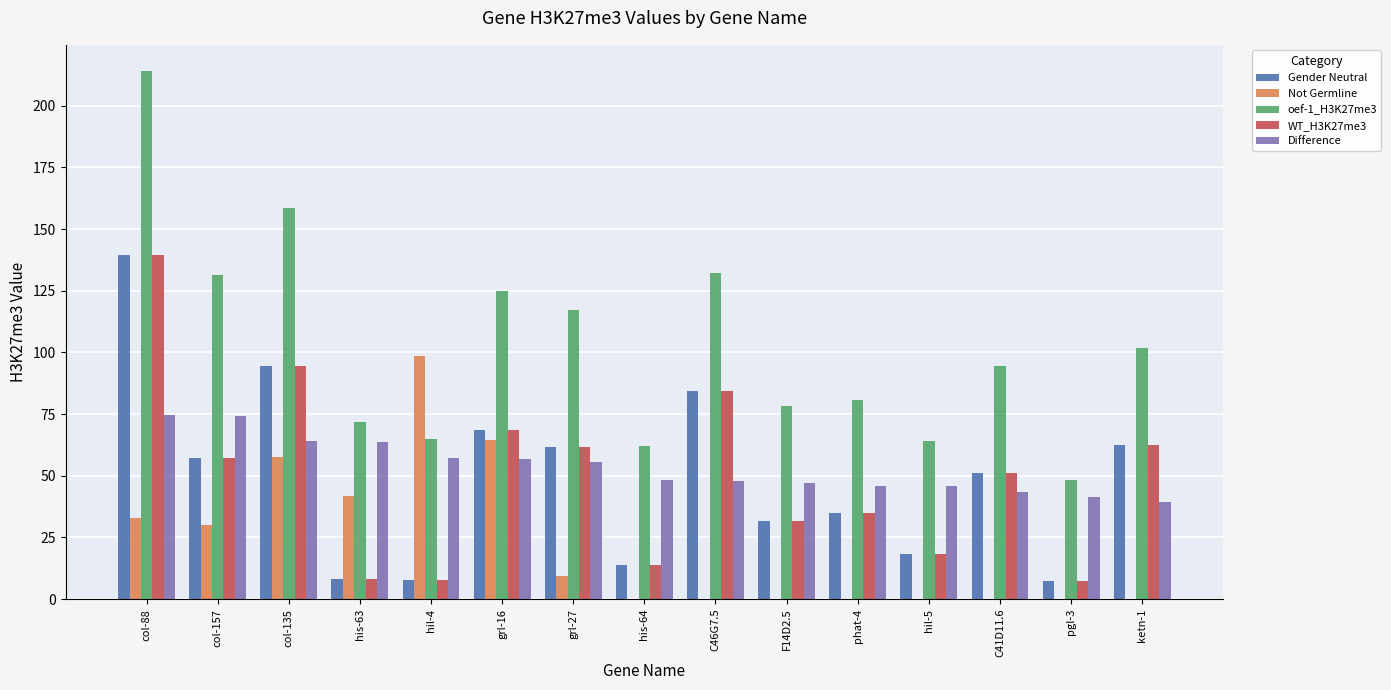

Are the bars grouped side by side (vs. stacked)?

Yes